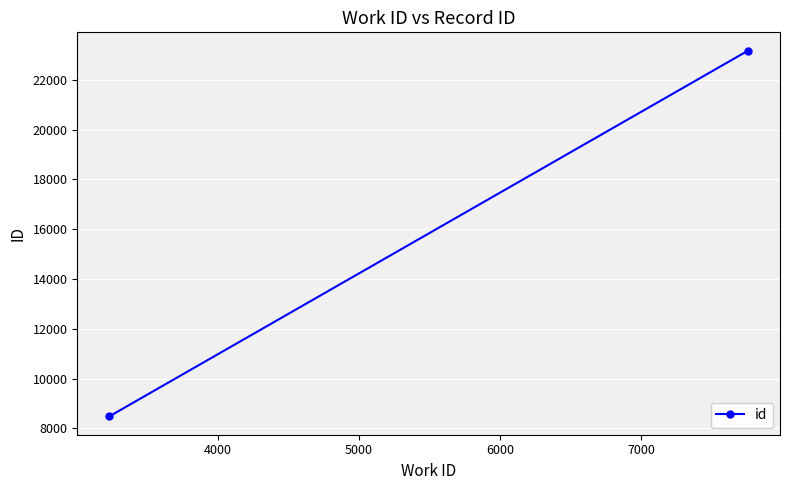

Is it true that the value at 4000 is 34153?

False